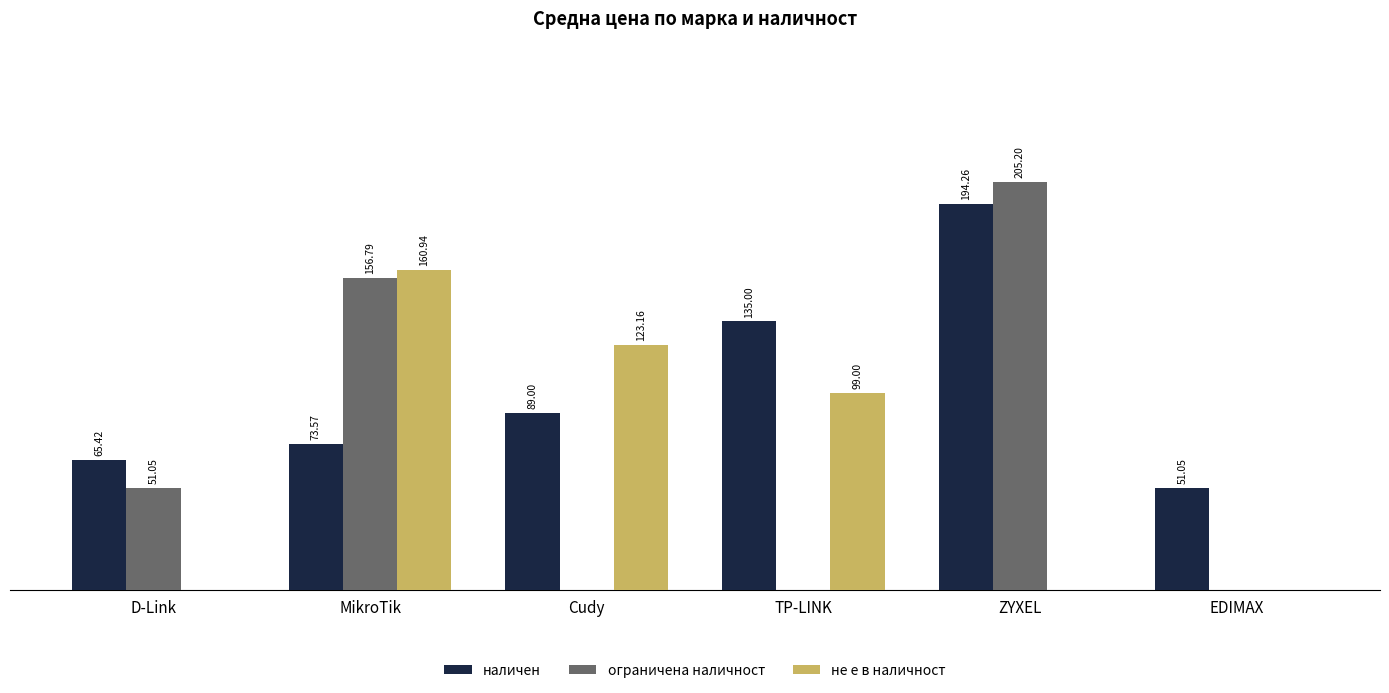

Which category has the highest value across all series?

ZYXEL